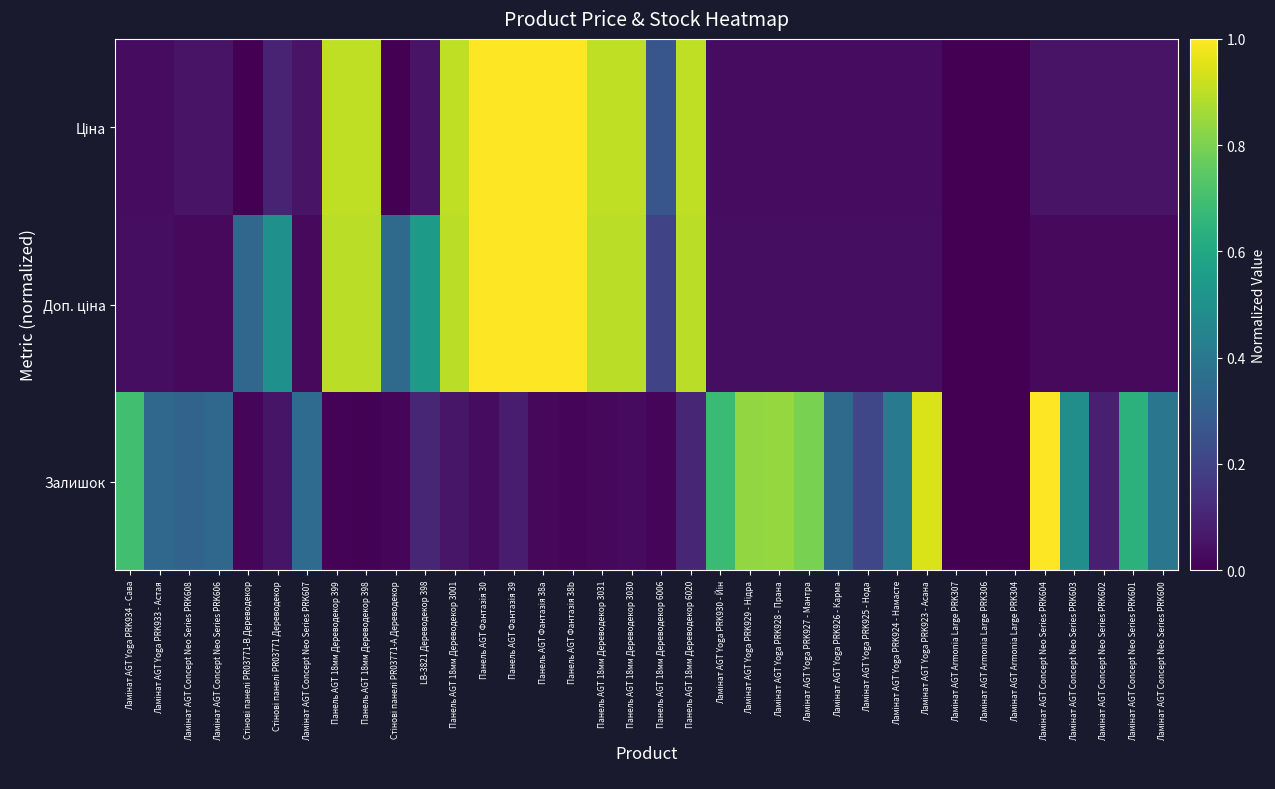

Which series changed the most between Панель AGT Фантазія 38a and Панель AGT 18мм Дереводекор 3030?

Доп. ціна